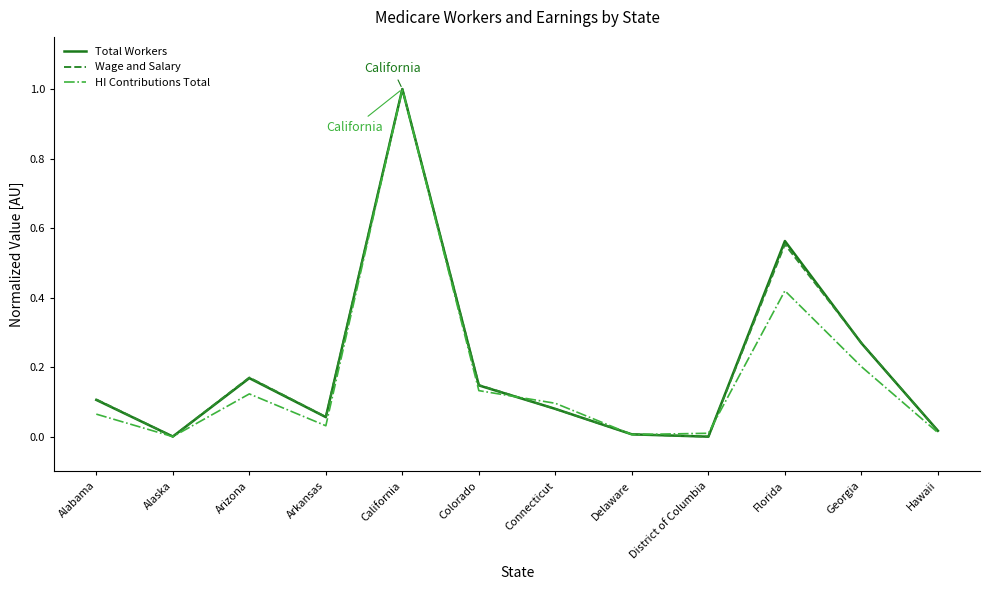

The HI Contributions Total series shows 0.0 at District of Columbia. True or false?

True